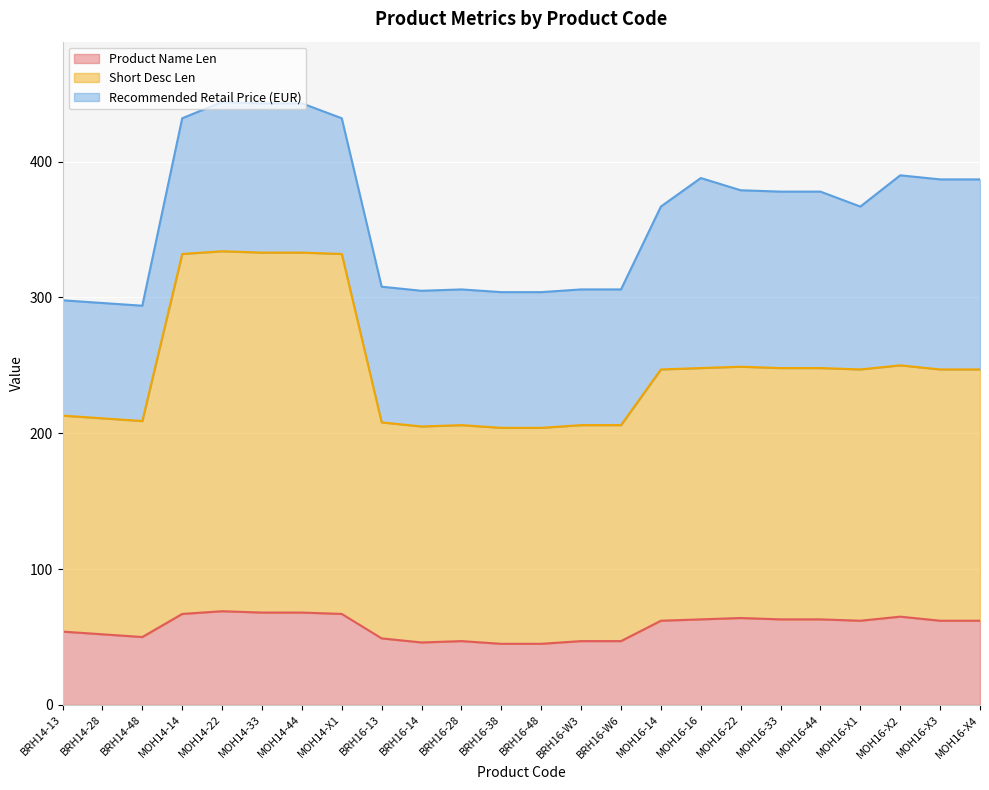

What is the value of the Short Desc Len point at the 10th from the left?

205